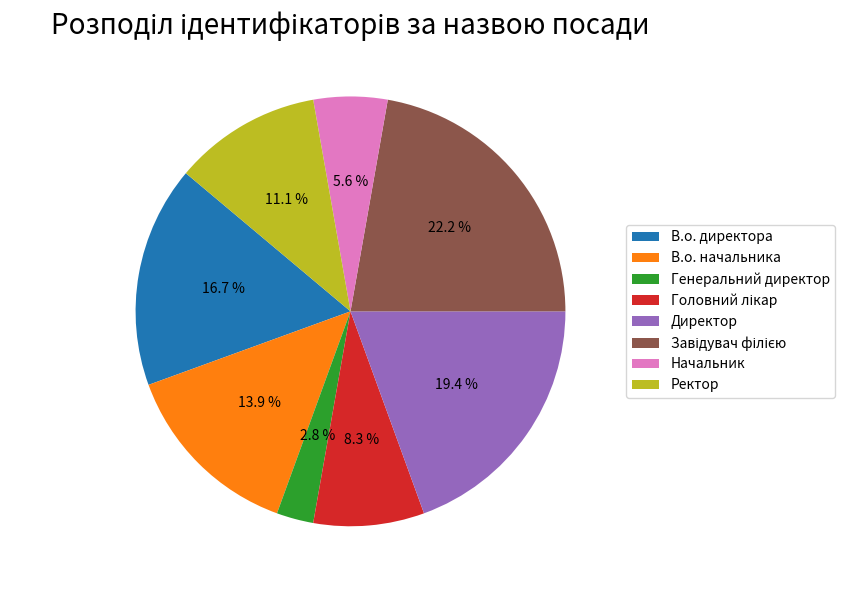

What percentage is the В.о. начальника slice, to the nearest percent?

14%